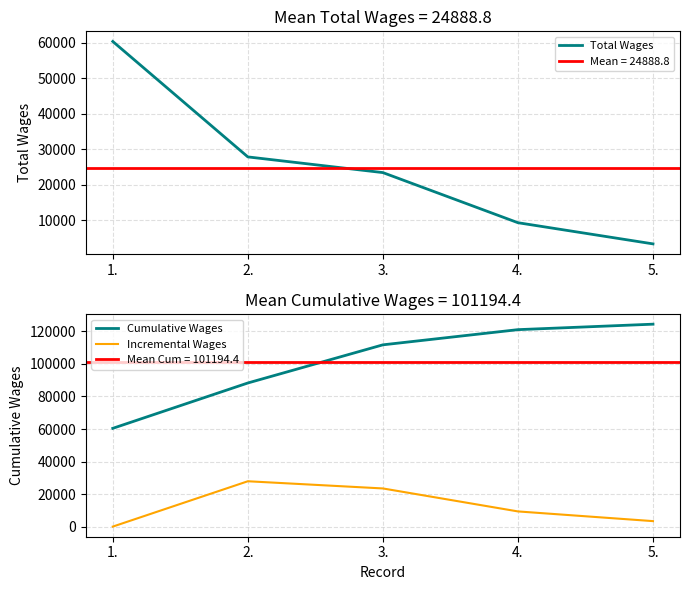

What value does the Total Wages series have at 1., to the nearest 100?

60400